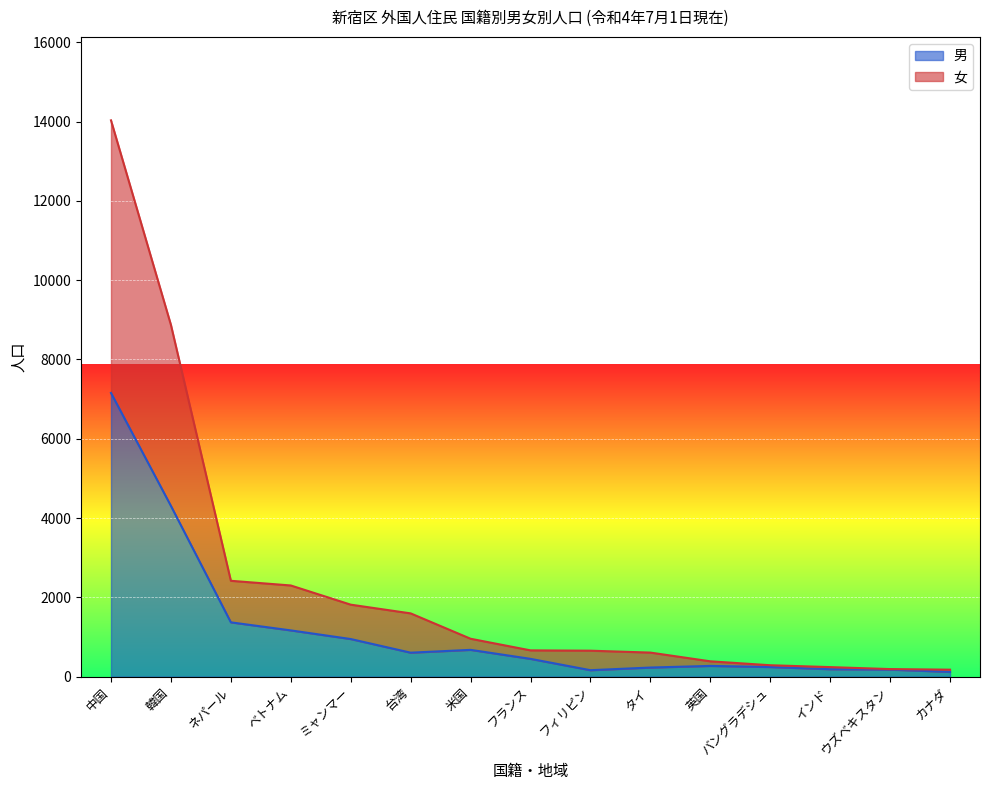

What is the smallest value displayed?

120